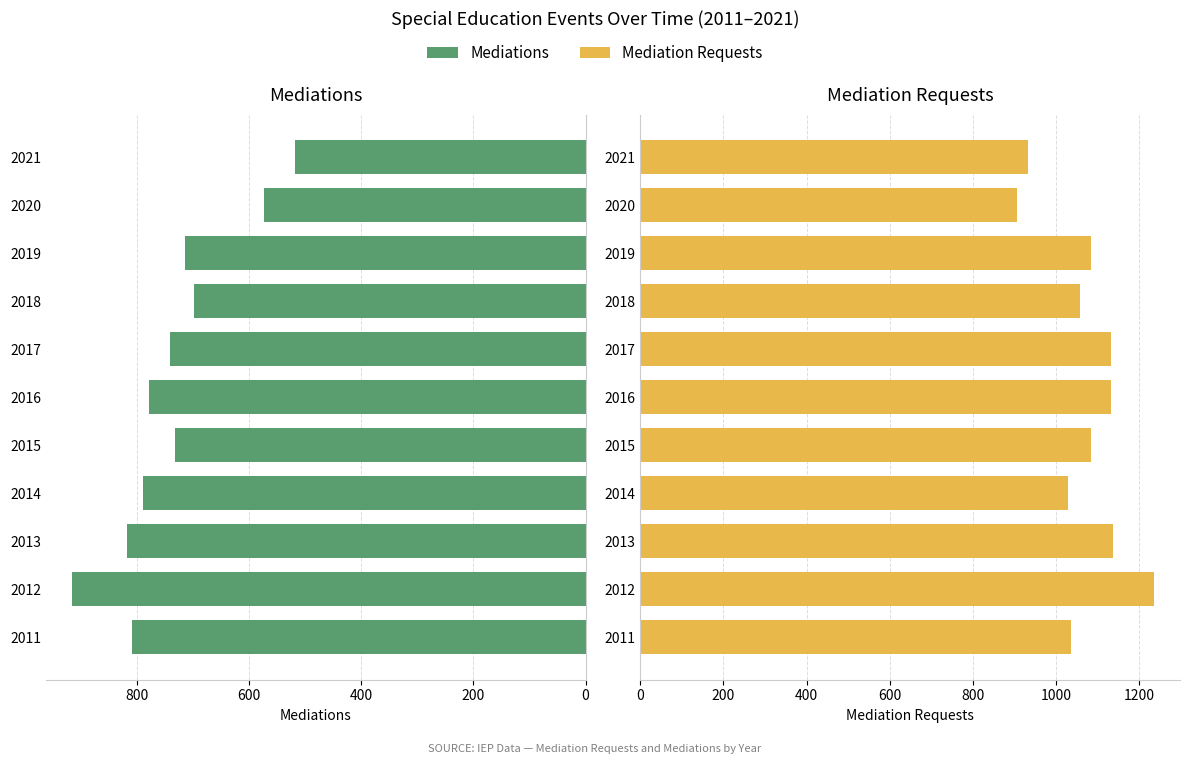

At how many categories does at least one series exceed 1092?

4